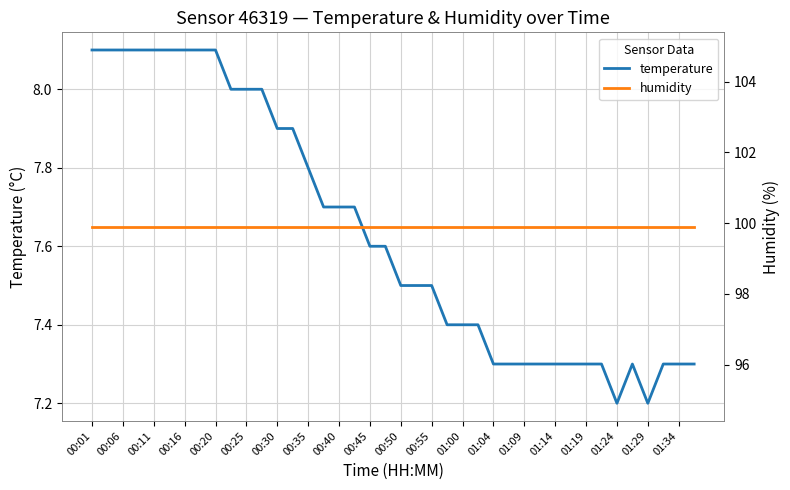

True or false: humidity has a value of 99.9 at 23.

True